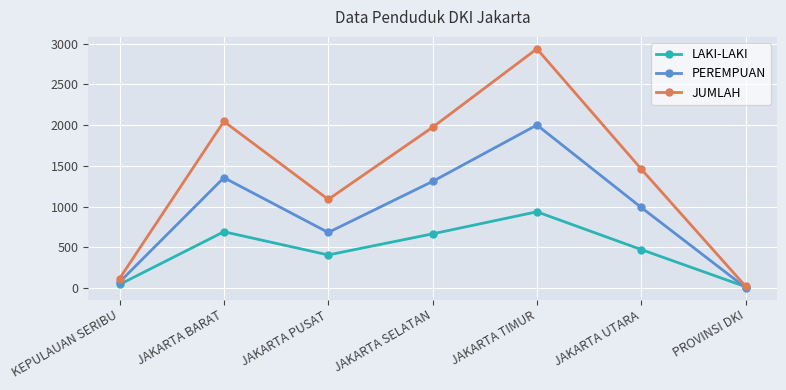

Is it true that PEREMPUAN equals 2396 at JAKARTA BARAT?

False